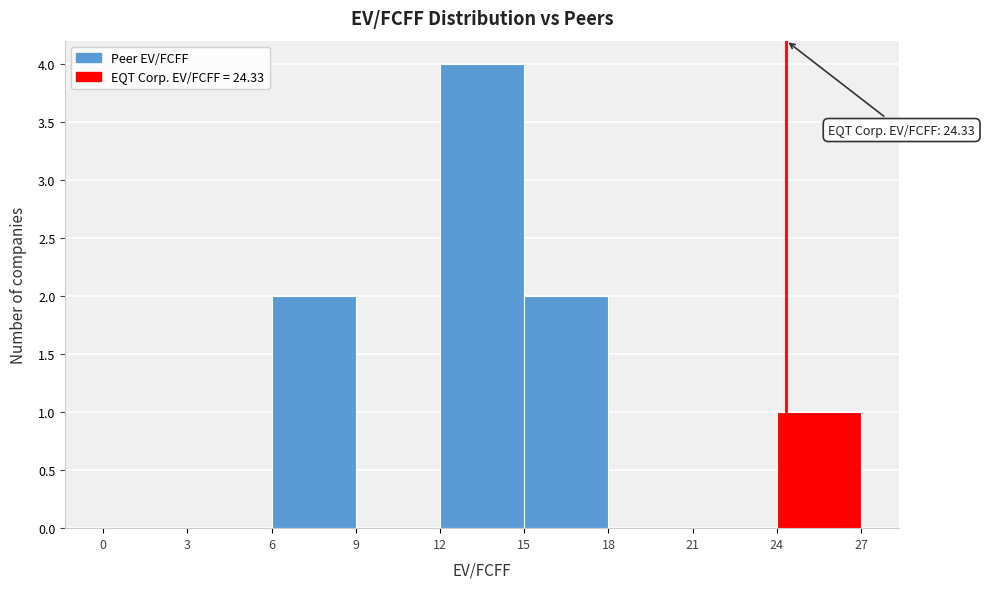

Over which range of the x-axis is the bar tallest?

12 to 15